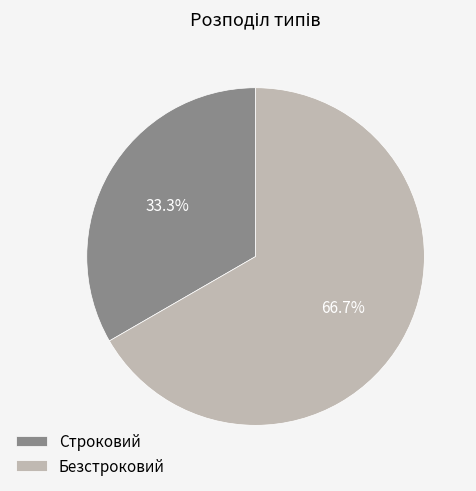

Is there any slice that represents more than half of the pie?

Yes